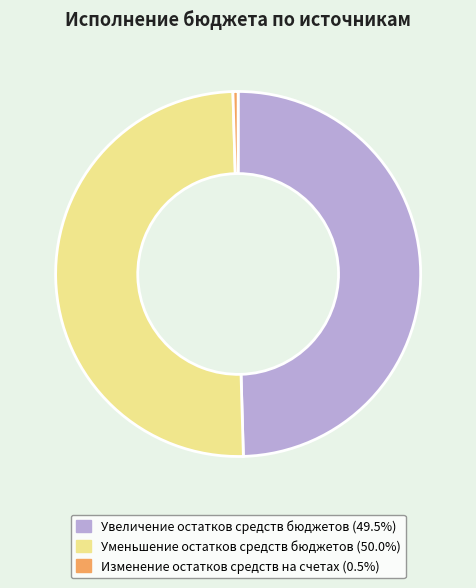

Do Увеличение остатков средств бюджетов and Уменьшение остатков средств бюджетов together represent more than half of the pie?

Yes